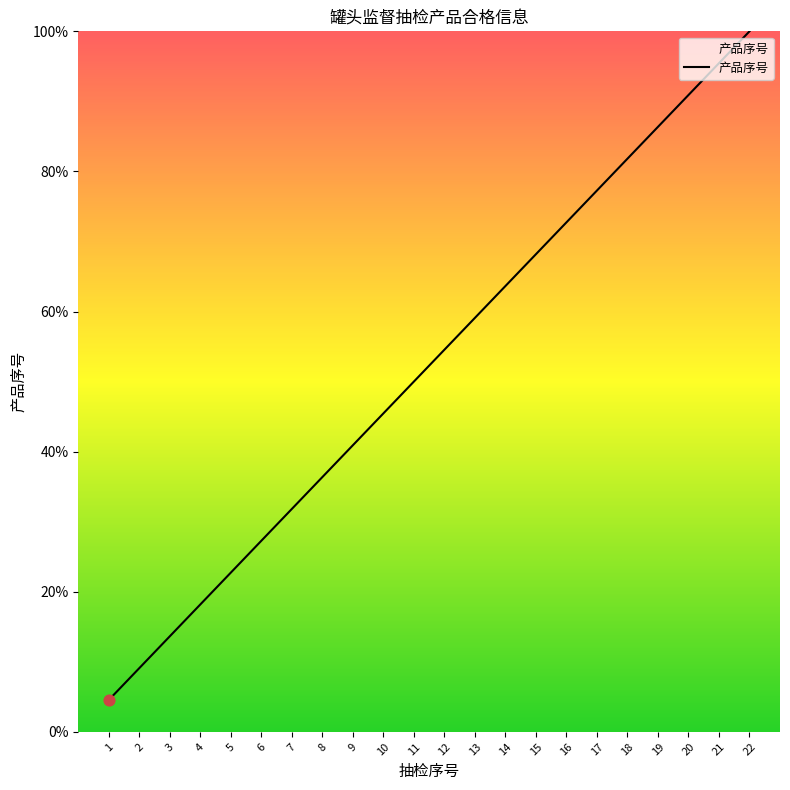

What is the ratio of the value at 19 to the value at 1?

19.0